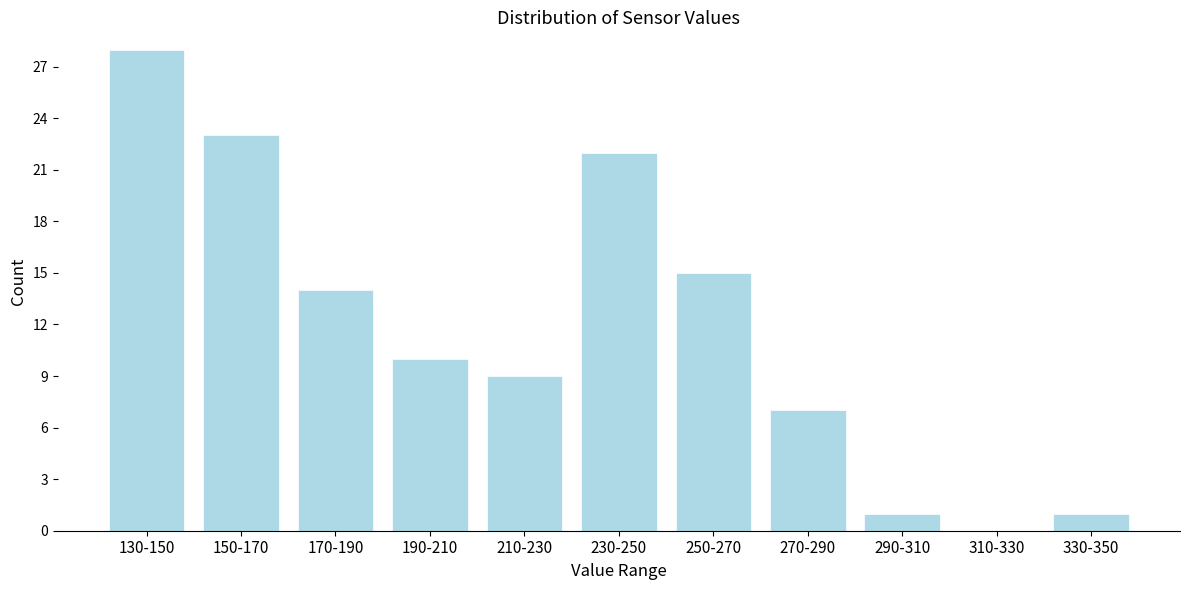

Reading left to right, transcribe all the data shown in this chart.

130-150=28	150-170=23	170-190=14	190-210=10	210-230=9	230-250=22	250-270=15	270-290=7	290-310=1	310-330=0	330-350=1